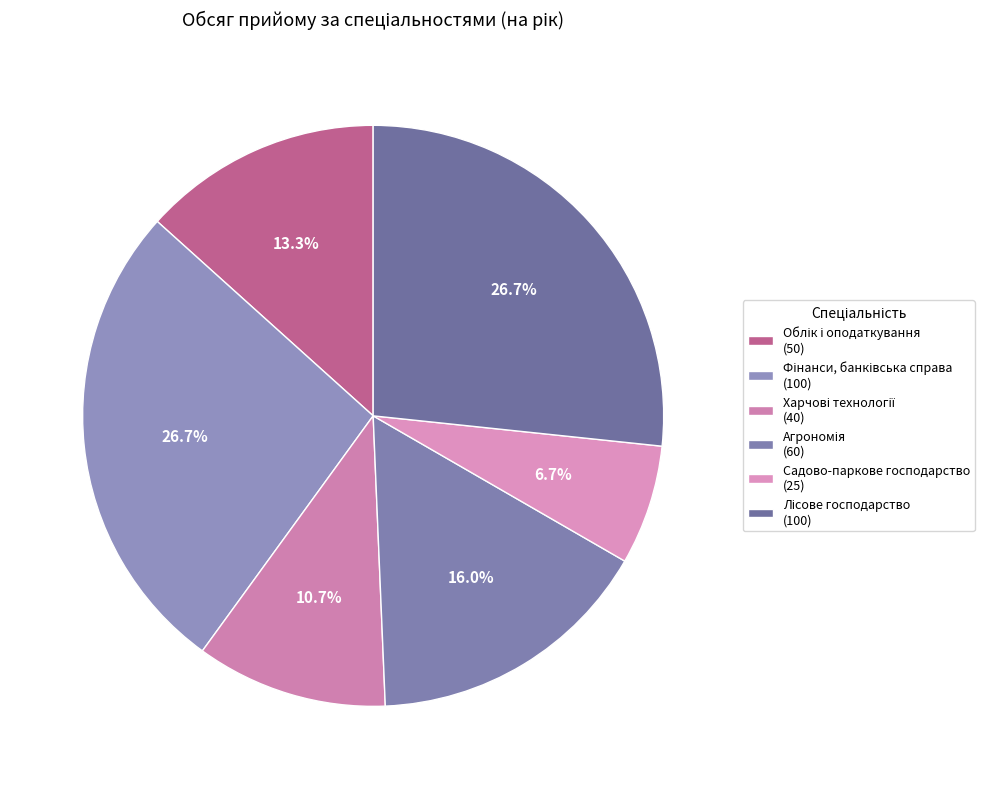

Is there a majority slice in this chart?

No